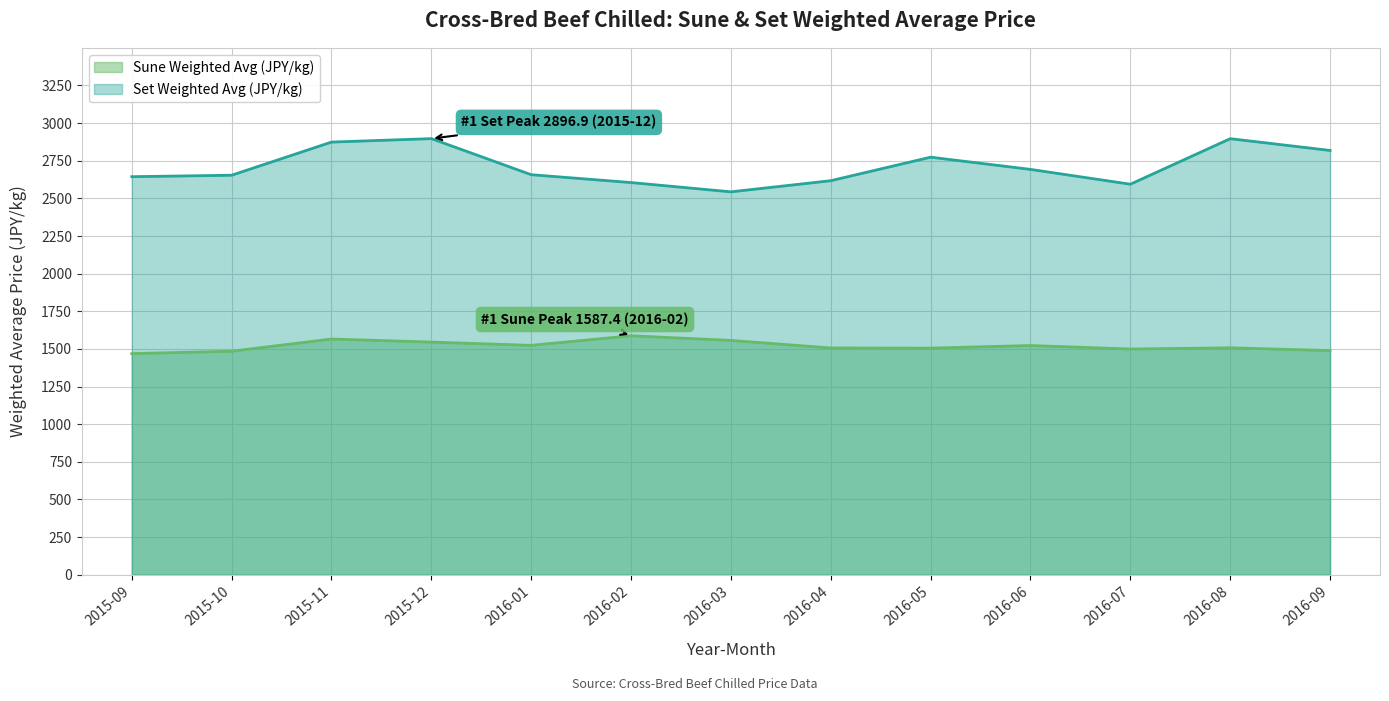

In set_weighted_avg, how many points are lower than both neighbors (excluding endpoints)?

2